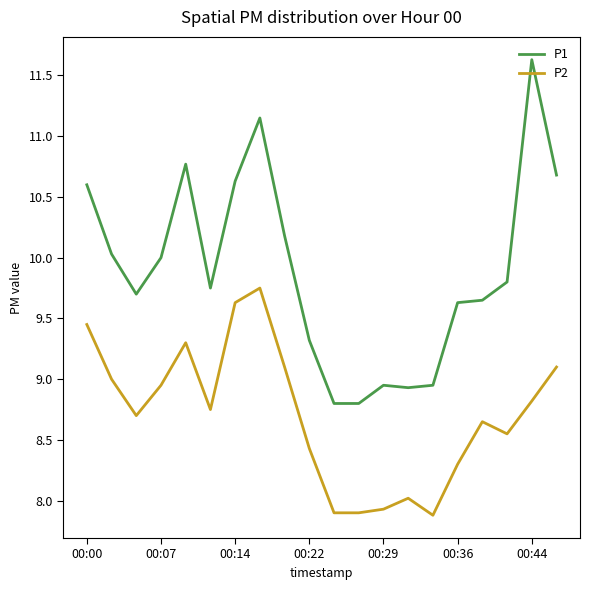

What is the highest value of the P1 series?

11.6